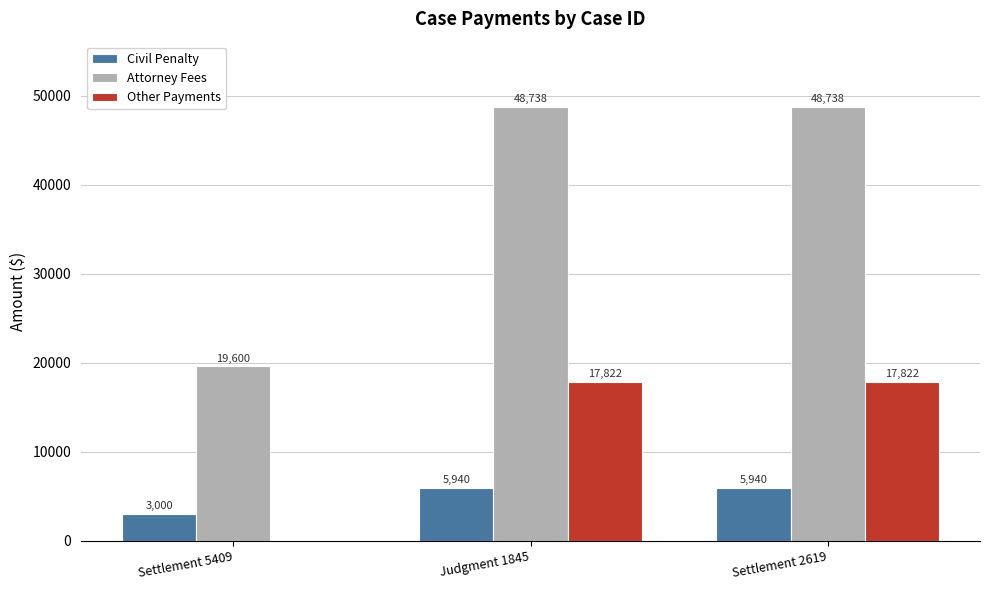

What is the highest value of the Civil Penalty series?

5940